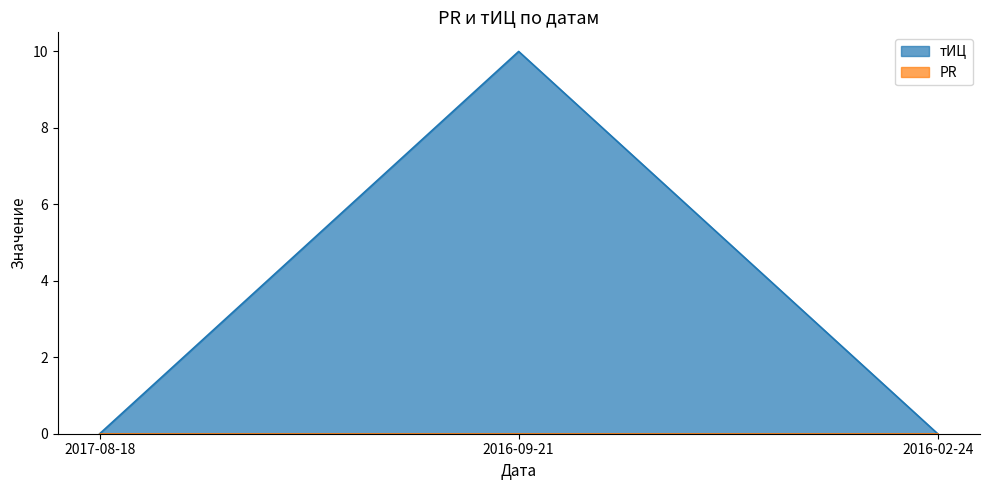

Which has a higher value, 2017-08-18 or 2016-02-24?

2017-08-18